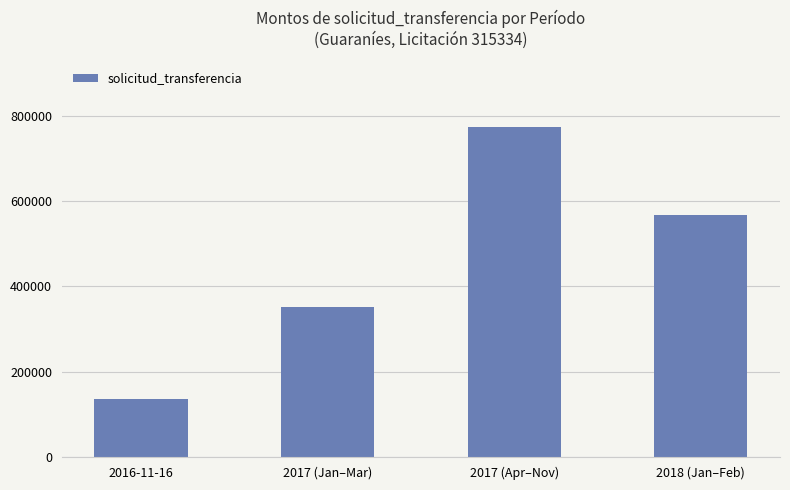

What is the greatest value displayed?

773392